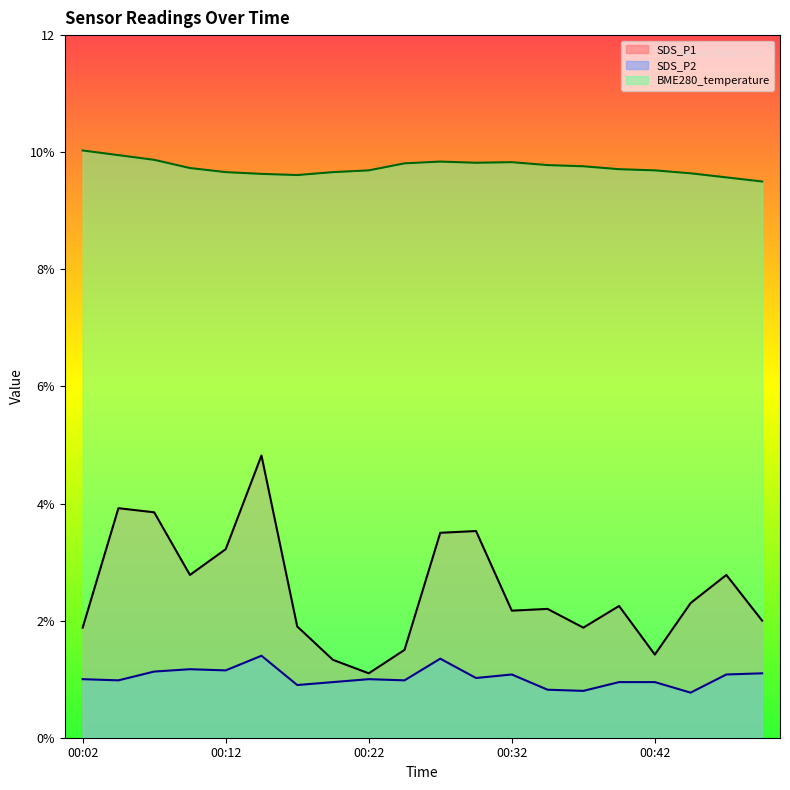

True or false: BME280_temperature has more than 2 points higher than both neighbors.

False